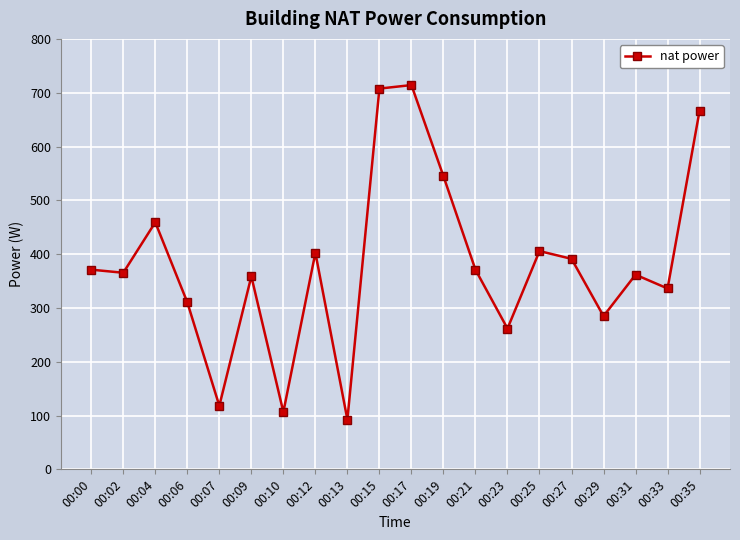

What is the value of the 2nd point from the left?

365.4